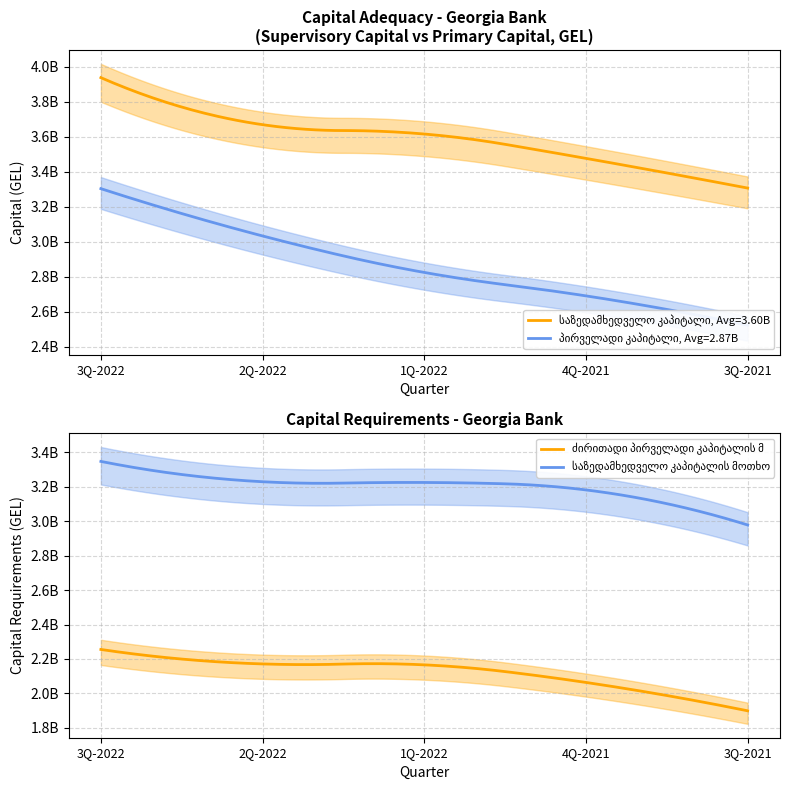

Rank the categories by ძირითადი პირველადი კაპიტალის მოთხოვნა value from highest to lowest.

3Q-2022, 2Q-2022, 1Q-2022, 4Q-2021, 3Q-2021